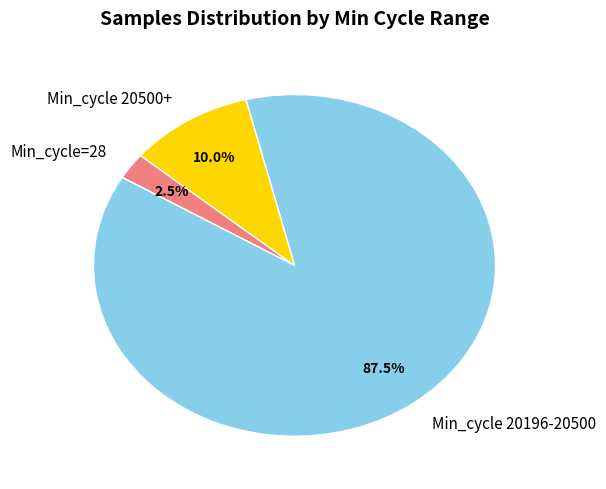

Between Min_cycle 20196-20500 and Min_cycle=28, which is larger?

Min_cycle 20196-20500